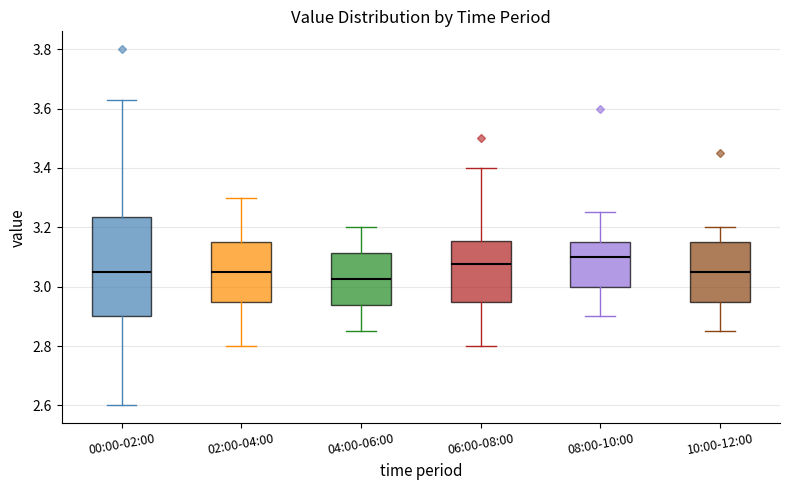

Which box is the tallest, from its lower edge to its upper edge?

00:00-02:00